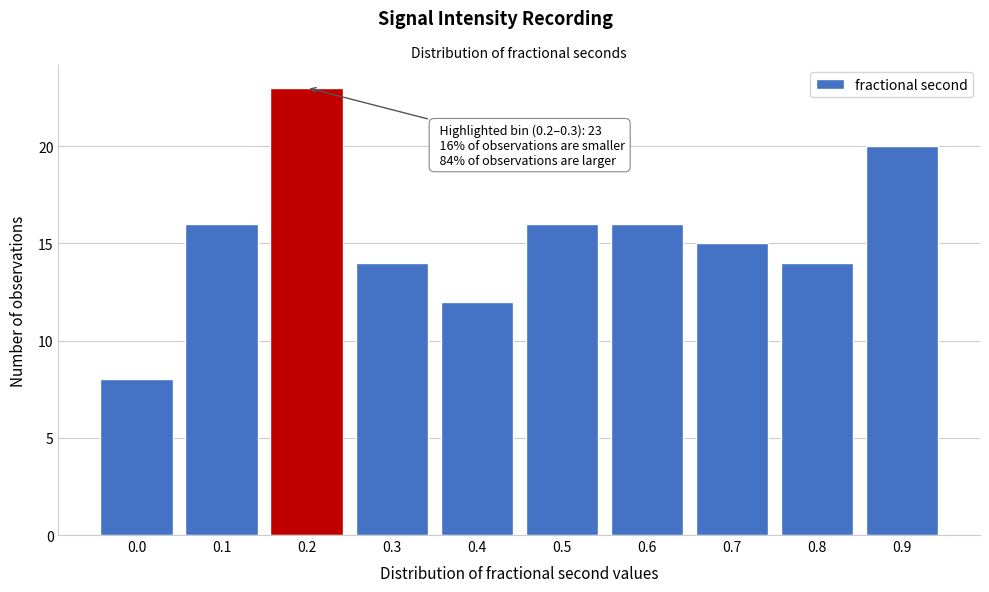

Reading left to right, what are all the values shown in this chart?

8	16	23	14	12	16	16	15	14	20